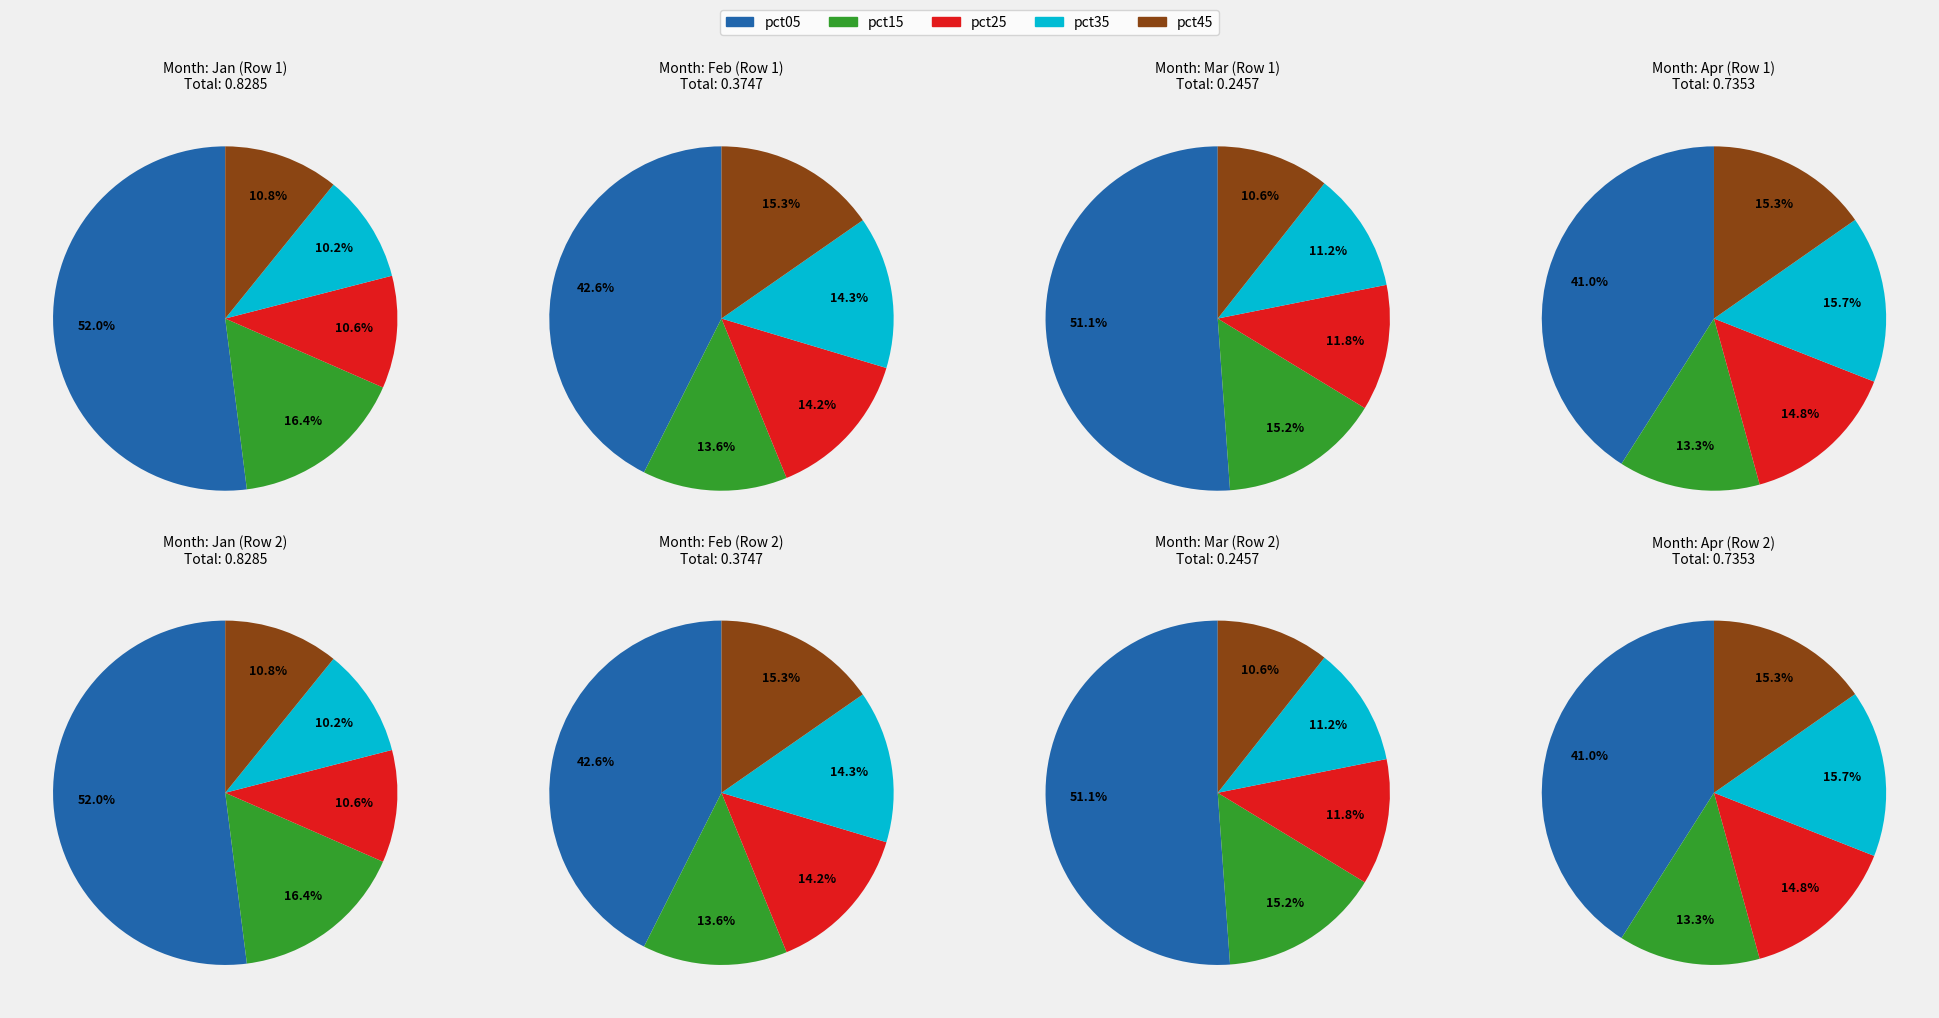

Do 5 and feb_values together represent more than half of the pie?

No